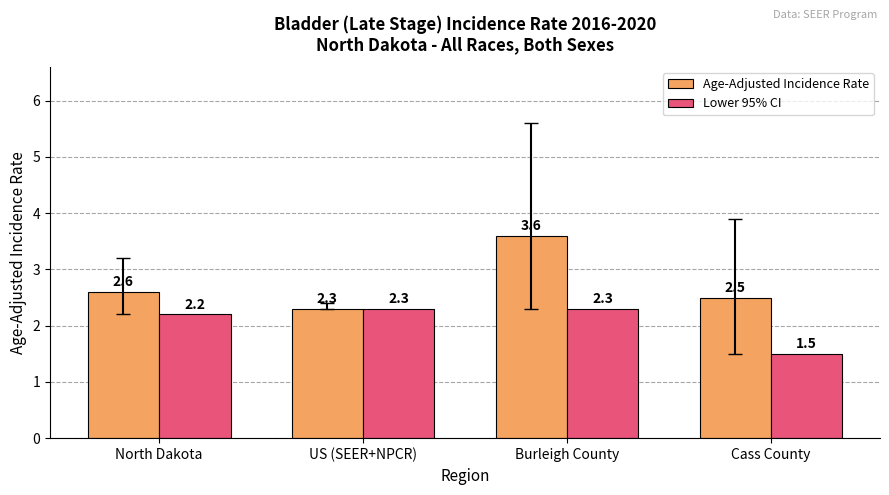

Reading left to right, list all the values displayed in this chart.

Age-Adjusted Incidence Rate: North Dakota=2.6	US (SEER+NPCR)=2.3	Burleigh County=3.6	Cass County=2.5
Lower 95% CI: North Dakota=2.2	US (SEER+NPCR)=2.3	Burleigh County=2.3	Cass County=1.5